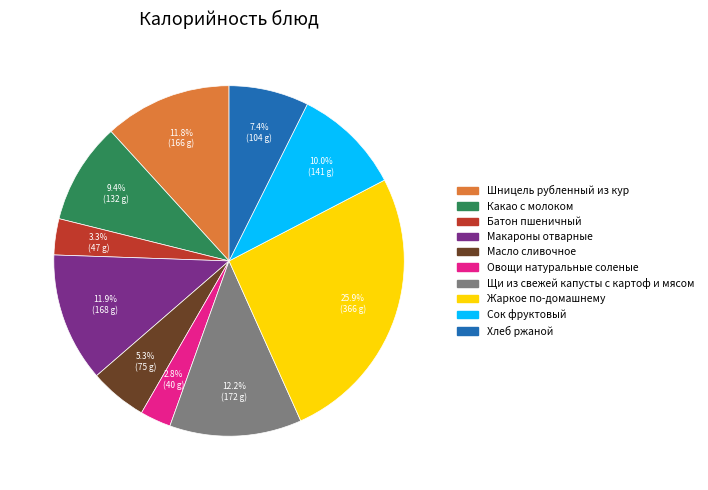

Is it true that Овощи натуральные соленые is 3% of the pie?

True